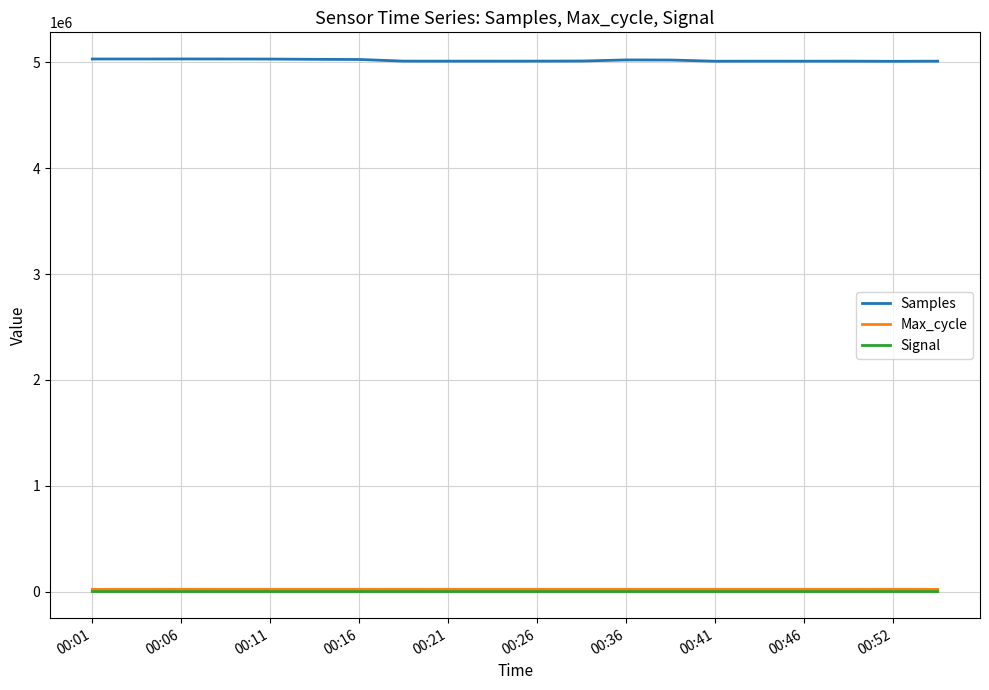

Which series has the widest spread of values?

Samples